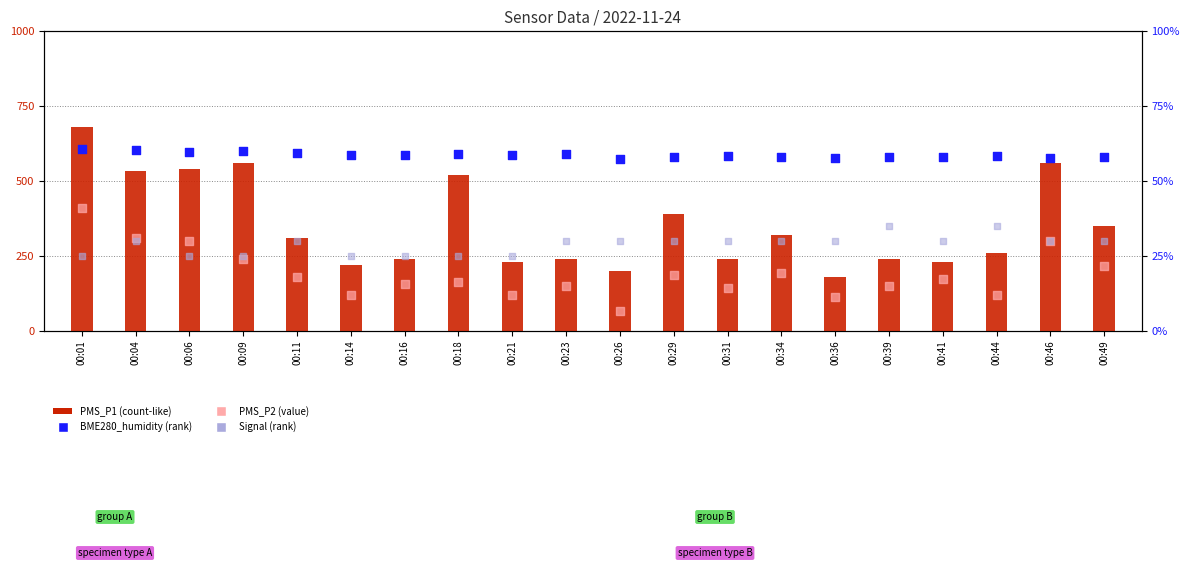

At how many categories does at least one series exceed 495?

6